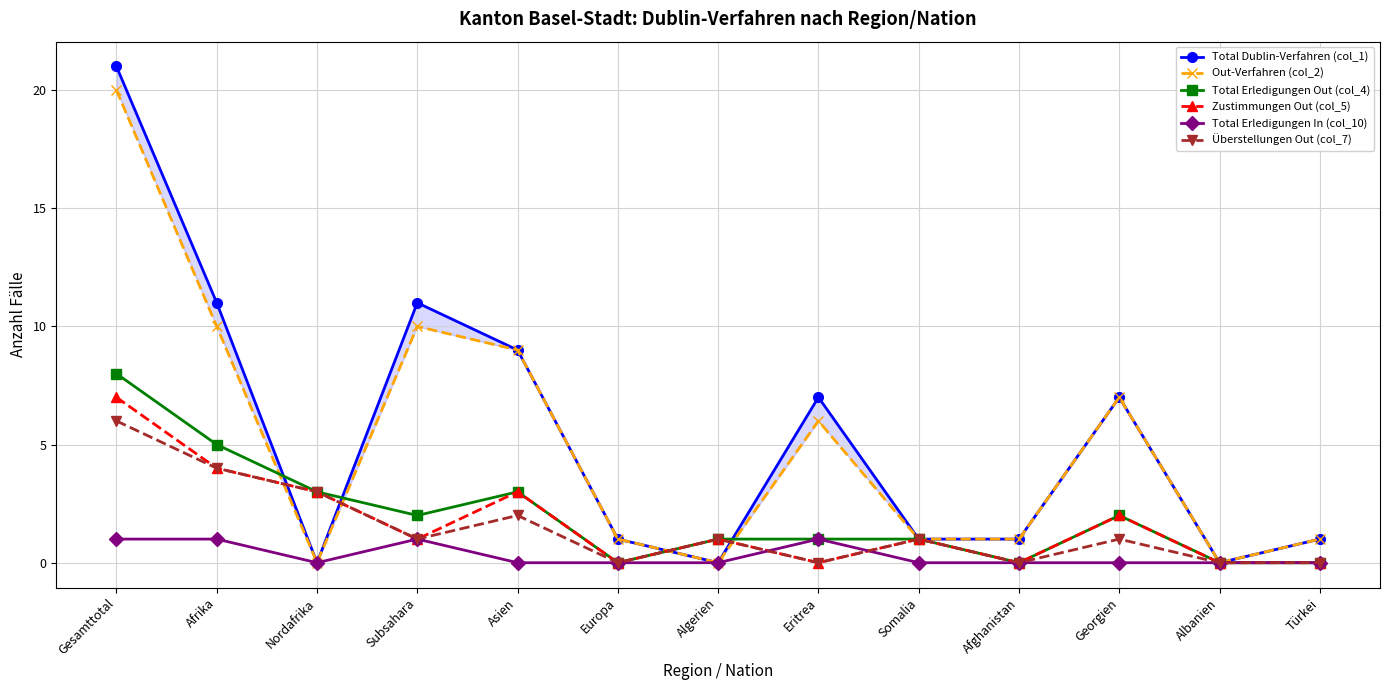

What is the highest value of the Zustimmungen Out (col_5) series?

7